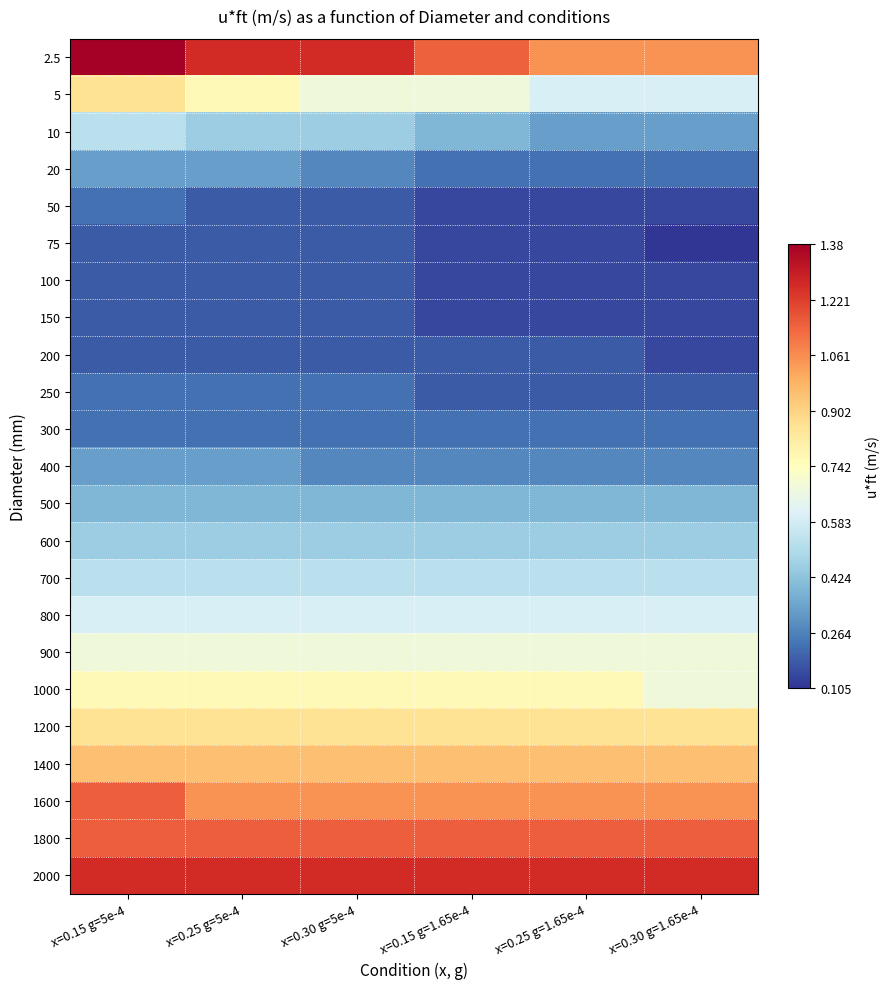

Reading left to right, list all the values displayed in this chart.

2.5: x=0.15 g=5e-4=1.4	x=0.25 g=5e-4=1.3	x=0.30 g=5e-4=1.3	x=0.15 g=1.65e-4=1.1	x=0.25 g=1.65e-4=1.1	x=0.30 g=1.65e-4=1.1
5: x=0.15 g=5e-4=0.9	x=0.25 g=5e-4=0.8	x=0.30 g=5e-4=0.7	x=0.15 g=1.65e-4=0.7	x=0.25 g=1.65e-4=0.6	x=0.30 g=1.65e-4=0.6
10: x=0.15 g=5e-4=0.5	x=0.25 g=5e-4=0.5	x=0.30 g=5e-4=0.5	x=0.15 g=1.65e-4=0.4	x=0.25 g=1.65e-4=0.3	x=0.30 g=1.65e-4=0.3
20: x=0.15 g=5e-4=0.3	x=0.25 g=5e-4=0.3	x=0.30 g=5e-4=0.3	x=0.15 g=1.65e-4=0.2	x=0.25 g=1.65e-4=0.2	x=0.30 g=1.65e-4=0.2
50: x=0.15 g=5e-4=0.2	x=0.25 g=5e-4=0.2	x=0.30 g=5e-4=0.2	x=0.15 g=1.65e-4=0.1	x=0.25 g=1.65e-4=0.1	x=0.30 g=1.65e-4=0.1
75: x=0.15 g=5e-4=0.2	x=0.25 g=5e-4=0.2	x=0.30 g=5e-4=0.2	x=0.15 g=1.65e-4=0.1	x=0.25 g=1.65e-4=0.1	x=0.30 g=1.65e-4=0.1
100: x=0.15 g=5e-4=0.2	x=0.25 g=5e-4=0.2	x=0.30 g=5e-4=0.2	x=0.15 g=1.65e-4=0.1	x=0.25 g=1.65e-4=0.1	x=0.30 g=1.65e-4=0.1
150: x=0.15 g=5e-4=0.2	x=0.25 g=5e-4=0.2	x=0.30 g=5e-4=0.2	x=0.15 g=1.65e-4=0.1	x=0.25 g=1.65e-4=0.1	x=0.30 g=1.65e-4=0.1
200: x=0.15 g=5e-4=0.2	x=0.25 g=5e-4=0.2	x=0.30 g=5e-4=0.2	x=0.15 g=1.65e-4=0.2	x=0.25 g=1.65e-4=0.2	x=0.30 g=1.65e-4=0.1
250: x=0.15 g=5e-4=0.2	x=0.25 g=5e-4=0.2	x=0.30 g=5e-4=0.2	x=0.15 g=1.65e-4=0.2	x=0.25 g=1.65e-4=0.2	x=0.30 g=1.65e-4=0.2
300: x=0.15 g=5e-4=0.2	x=0.25 g=5e-4=0.2	x=0.30 g=5e-4=0.2	x=0.15 g=1.65e-4=0.2	x=0.25 g=1.65e-4=0.2	x=0.30 g=1.65e-4=0.2
400: x=0.15 g=5e-4=0.3	x=0.25 g=5e-4=0.3	x=0.30 g=5e-4=0.3	x=0.15 g=1.65e-4=0.3	x=0.25 g=1.65e-4=0.3	x=0.30 g=1.65e-4=0.3
500: x=0.15 g=5e-4=0.4	x=0.25 g=5e-4=0.4	x=0.30 g=5e-4=0.4	x=0.15 g=1.65e-4=0.4	x=0.25 g=1.65e-4=0.4	x=0.30 g=1.65e-4=0.4
600: x=0.15 g=5e-4=0.5	x=0.25 g=5e-4=0.5	x=0.30 g=5e-4=0.5	x=0.15 g=1.65e-4=0.5	x=0.25 g=1.65e-4=0.5	x=0.30 g=1.65e-4=0.5
700: x=0.15 g=5e-4=0.5	x=0.25 g=5e-4=0.5	x=0.30 g=5e-4=0.5	x=0.15 g=1.65e-4=0.5	x=0.25 g=1.65e-4=0.5	x=0.30 g=1.65e-4=0.5
800: x=0.15 g=5e-4=0.6	x=0.25 g=5e-4=0.6	x=0.30 g=5e-4=0.6	x=0.15 g=1.65e-4=0.6	x=0.25 g=1.65e-4=0.6	x=0.30 g=1.65e-4=0.6
900: x=0.15 g=5e-4=0.7	x=0.25 g=5e-4=0.7	x=0.30 g=5e-4=0.7	x=0.15 g=1.65e-4=0.7	x=0.25 g=1.65e-4=0.7	x=0.30 g=1.65e-4=0.7
1000: x=0.15 g=5e-4=0.8	x=0.25 g=5e-4=0.8	x=0.30 g=5e-4=0.8	x=0.15 g=1.65e-4=0.8	x=0.25 g=1.65e-4=0.8	x=0.30 g=1.65e-4=0.7
1200: x=0.15 g=5e-4=0.9	x=0.25 g=5e-4=0.9	x=0.30 g=5e-4=0.9	x=0.15 g=1.65e-4=0.9	x=0.25 g=1.65e-4=0.9	x=0.30 g=1.65e-4=0.9
1400: x=0.15 g=5e-4=0.9	x=0.25 g=5e-4=0.9	x=0.30 g=5e-4=0.9	x=0.15 g=1.65e-4=0.9	x=0.25 g=1.65e-4=0.9	x=0.30 g=1.65e-4=0.9
1600: x=0.15 g=5e-4=1.2	x=0.25 g=5e-4=1.1	x=0.30 g=5e-4=1.1	x=0.15 g=1.65e-4=1.1	x=0.25 g=1.65e-4=1.1	x=0.30 g=1.65e-4=1.1
1800: x=0.15 g=5e-4=1.2	x=0.25 g=5e-4=1.2	x=0.30 g=5e-4=1.2	x=0.15 g=1.65e-4=1.2	x=0.25 g=1.65e-4=1.2	x=0.30 g=1.65e-4=1.2
2000: x=0.15 g=5e-4=1.3	x=0.25 g=5e-4=1.3	x=0.30 g=5e-4=1.3	x=0.15 g=1.65e-4=1.3	x=0.25 g=1.65e-4=1.3	x=0.30 g=1.65e-4=1.3